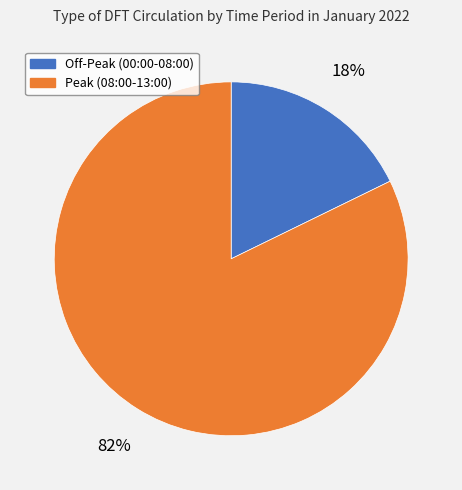

To the nearest percent, what is the difference between the largest and smallest slice percentages?

64%